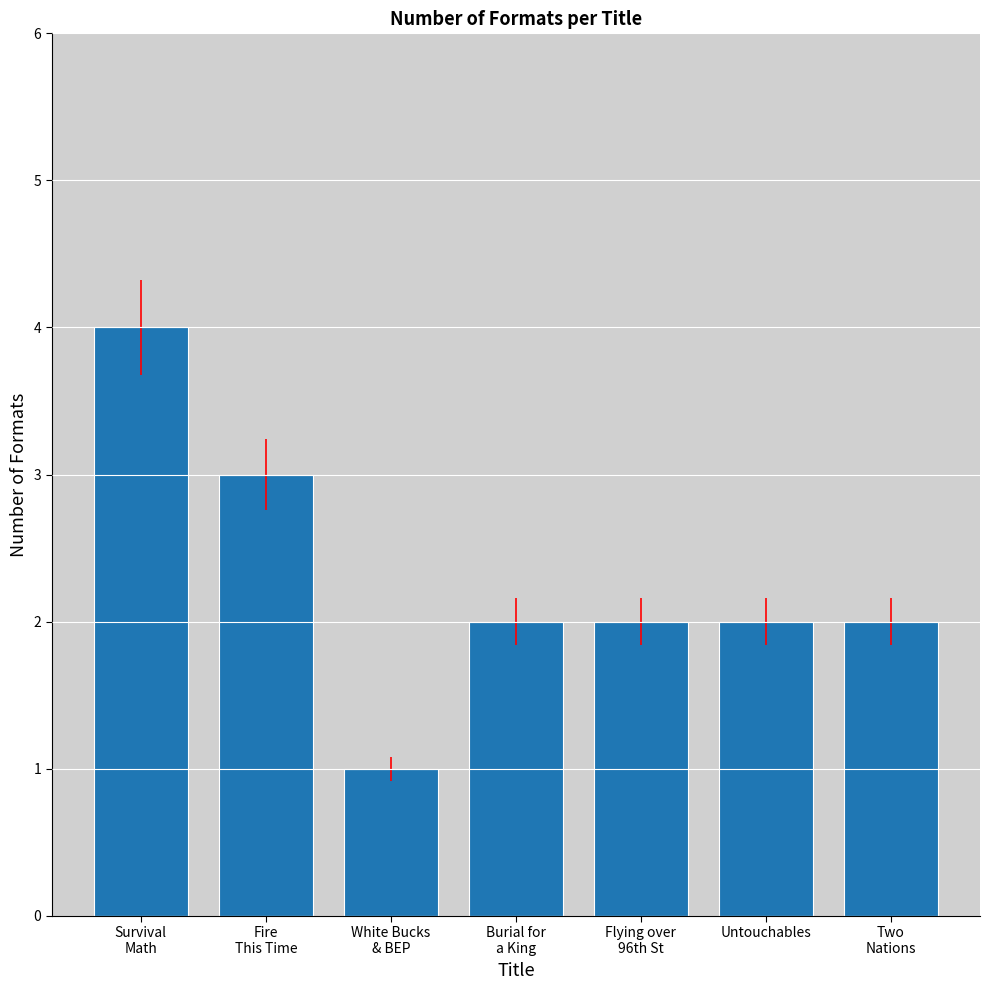

What is the value of the 1st bar from the left?

4